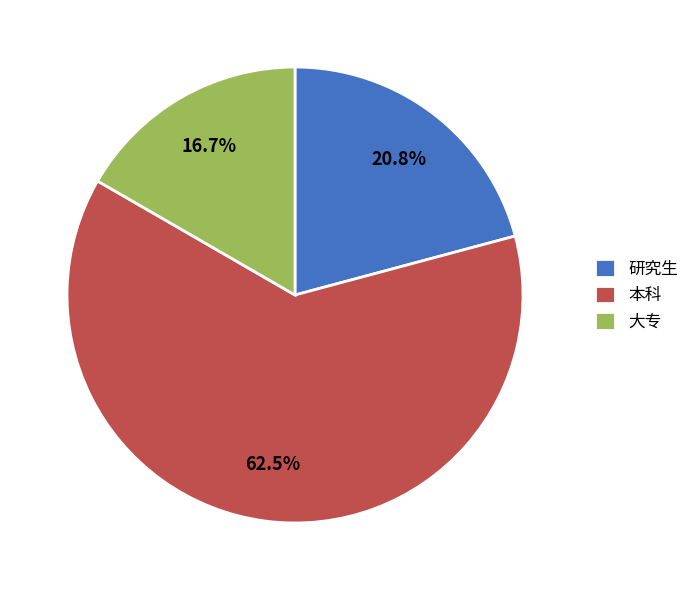

To the nearest percent, what is the combined percentage of 大专 and 本科?

79%